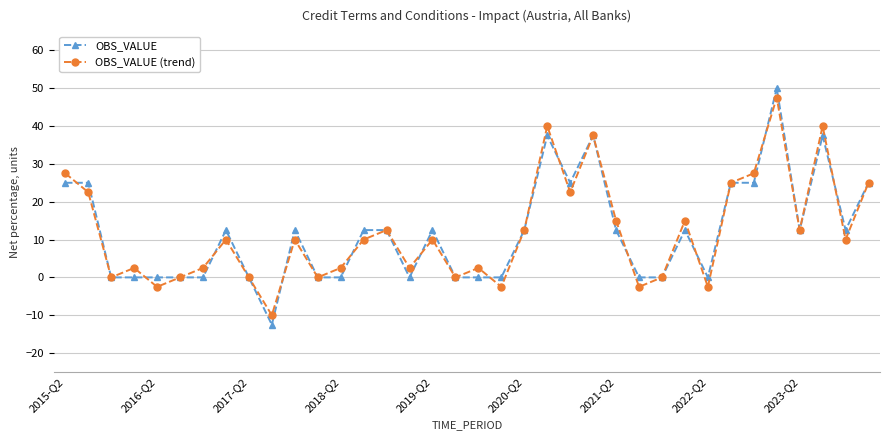

How many lines are shown in the chart?

2